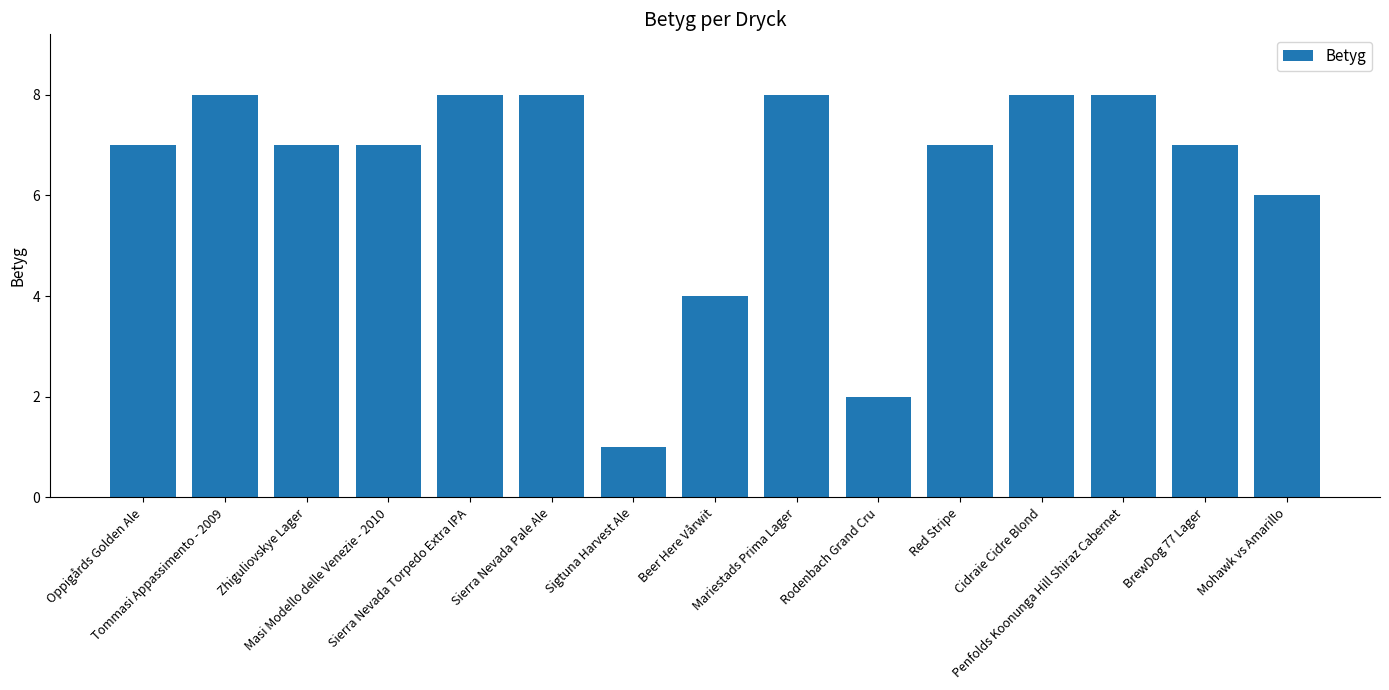

Reading right to left, list all the values displayed in this chart.

Mohawk vs Amarillo=6	BrewDog 77 Lager=7	Penfolds Koonunga Hill Shiraz Cabernet=8	Cidraie Cidre Blond=8	Red Stripe=7	Rodenbach Grand Cru=2	Mariestads Prima Lager=8	Beer Here Vårwit=4	Sigtuna Harvest Ale=1	Sierra Nevada Pale Ale=8	Sierra Nevada Torpedo Extra IPA=8	Masi Modello delle Venezie - 2010=7	Zhiguliovskye Lager=7	Tommasi Appassimento - 2009=8	Oppigårds Golden Ale=7